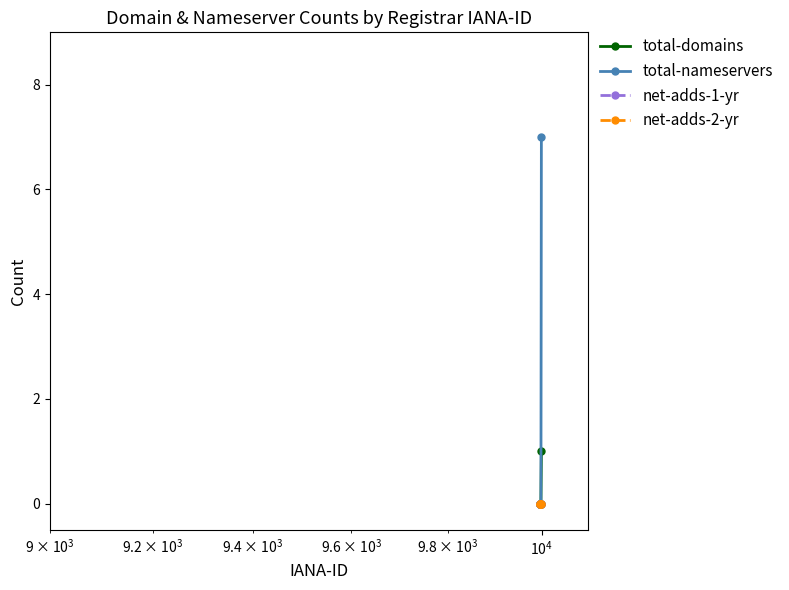

Reading left to right, what are all the values shown in this chart?

total-domains: 0	0	0	0	1
total-nameservers: 0	0	0	0	7
net-adds-1-yr: 0	0	0	0	0
net-adds-2-yr: 0	0	0	0	0